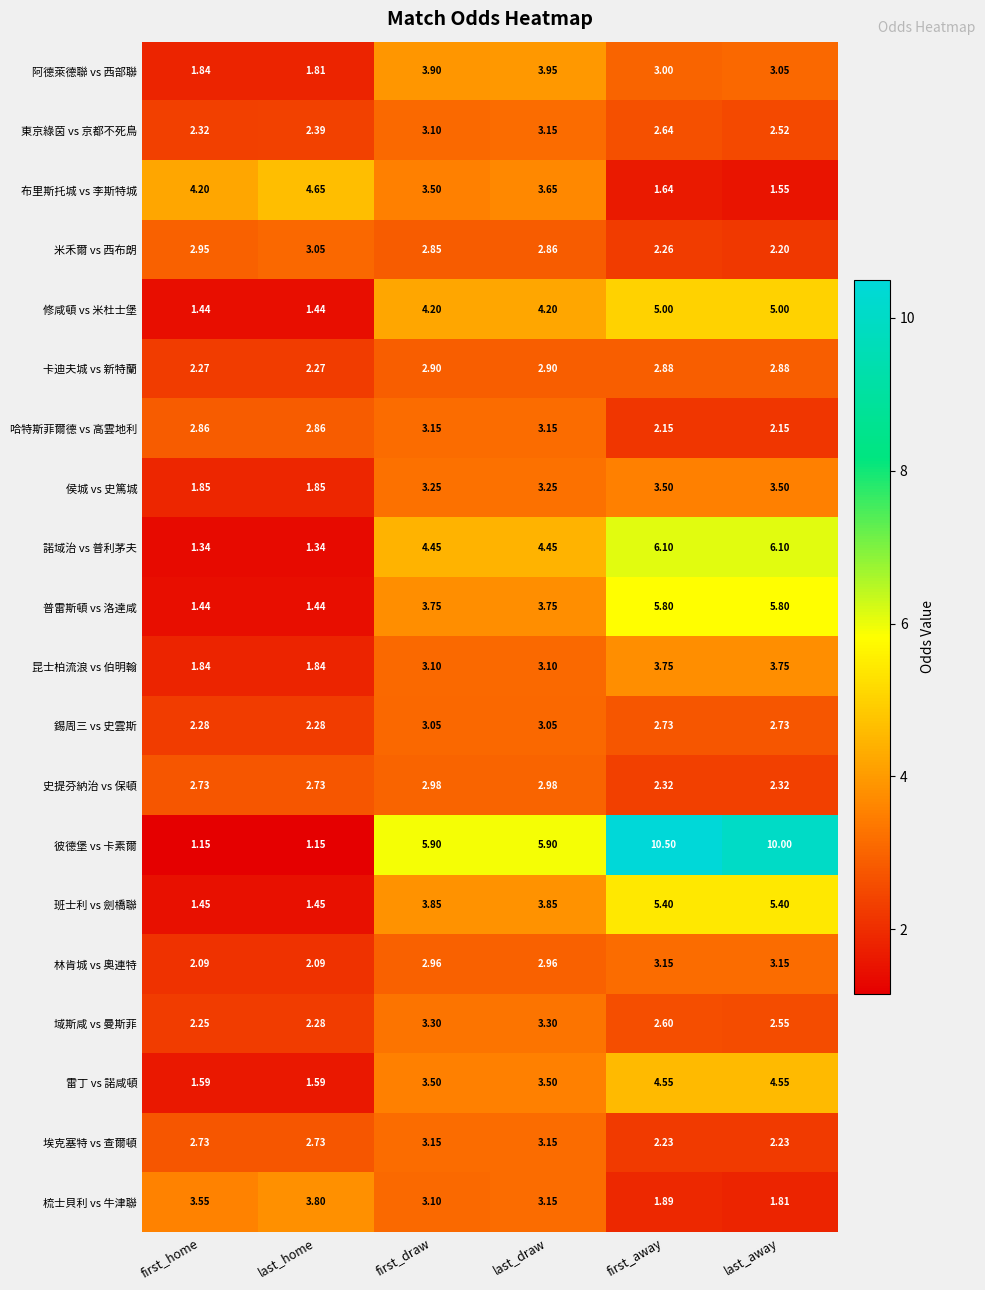

Which series has the largest range (max minus min)?

彼德堡 vs 卡素爾